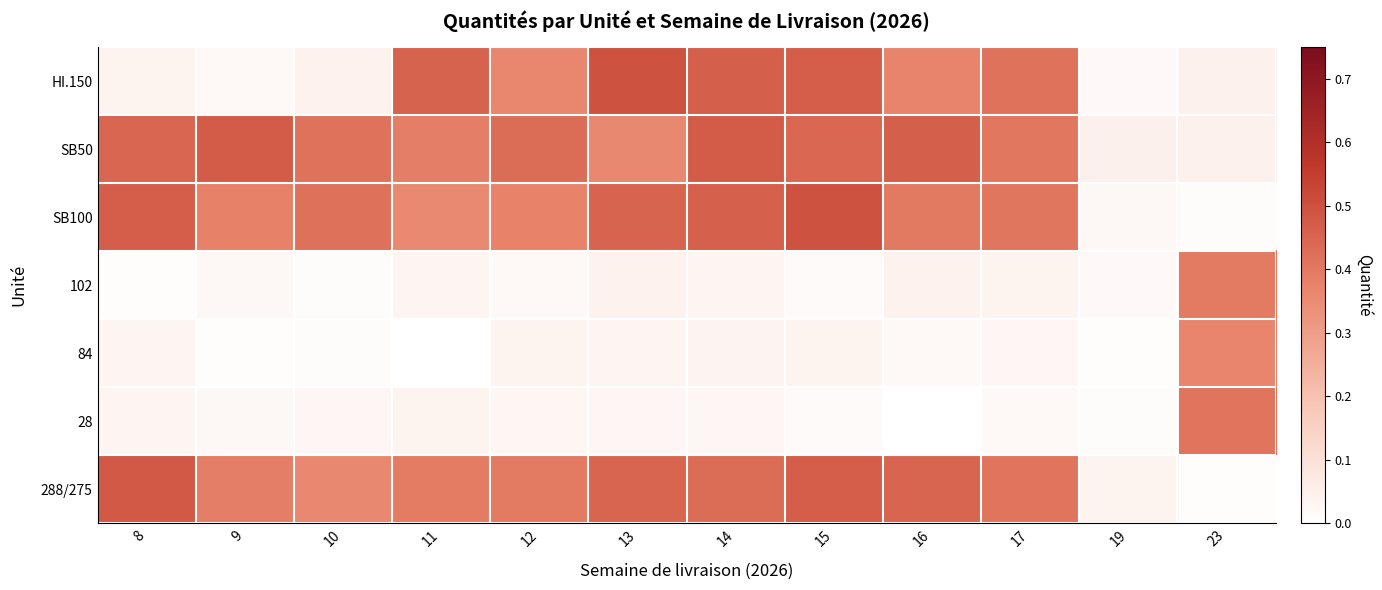

Reading right to left, list all the values displayed in this chart.

HI.150: 23=0.0	19=0.0	17=0.4	16=0.4	15=0.5	14=0.5	13=0.5	12=0.4	11=0.5	10=0.0	9=0.0	8=0.0
SB50: 23=0.0	19=0.0	17=0.4	16=0.5	15=0.4	14=0.5	13=0.4	12=0.4	11=0.4	10=0.4	9=0.5	8=0.4
SB100: 23=0.0	19=0.0	17=0.4	16=0.4	15=0.5	14=0.5	13=0.5	12=0.4	11=0.4	10=0.4	9=0.4	8=0.5
102: 23=0.4	19=0.0	17=0.0	16=0.0	15=0.0	14=0.0	13=0.0	12=0.0	11=0.0	10=0.0	9=0.0	8=0.0
84: 23=0.4	19=0.0	17=0.0	16=0.0	15=0.0	14=0.0	13=0.0	12=0.0	11=0.0	10=0.0	9=0.0	8=0.0
28: 23=0.4	19=0.0	17=0.0	16=0.0	15=0.0	14=0.0	13=0.0	12=0.0	11=0.0	10=0.0	9=0.0	8=0.0
288/275: 23=0.0	19=0.0	17=0.4	16=0.4	15=0.5	14=0.4	13=0.4	12=0.4	11=0.4	10=0.4	9=0.4	8=0.5